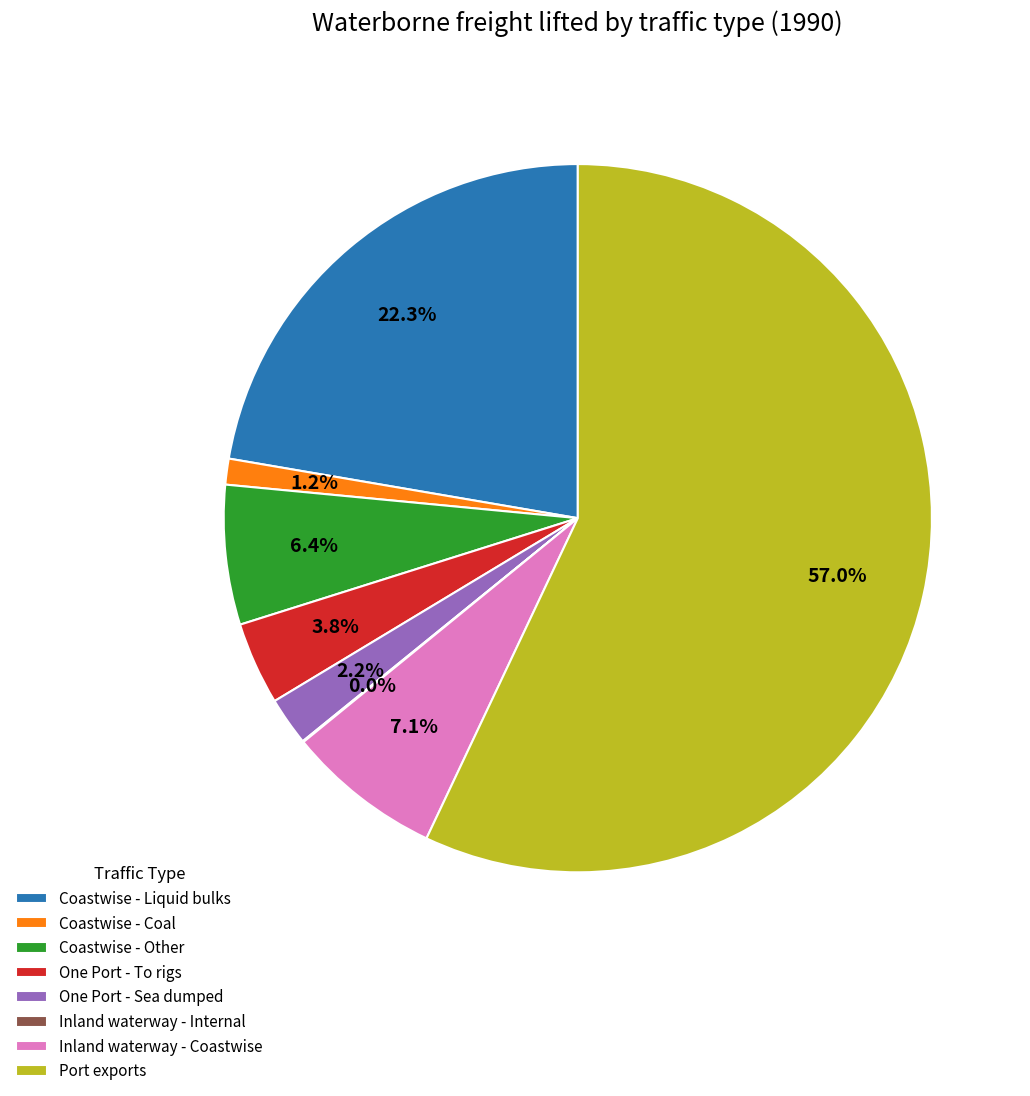

Which has a higher value, Coastwise - Coal or Coastwise - Liquid bulks?

Coastwise - Liquid bulks